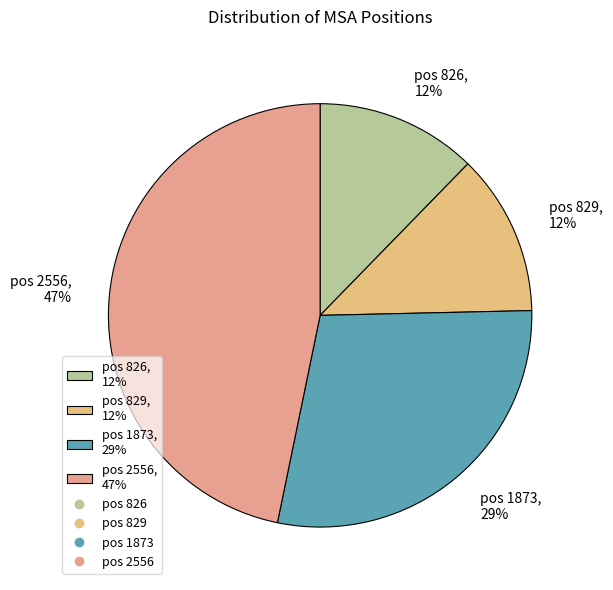

Count the number of slices in the pie.

4